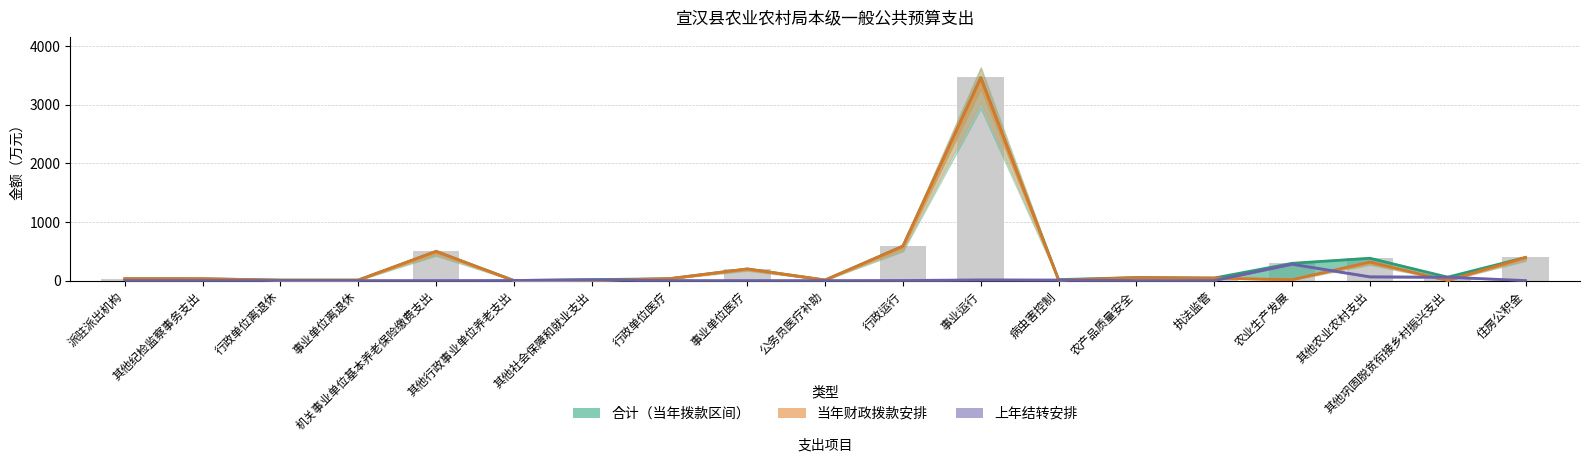

What is the label of the 6th bar from the left?

其他行政事业单位养老支出